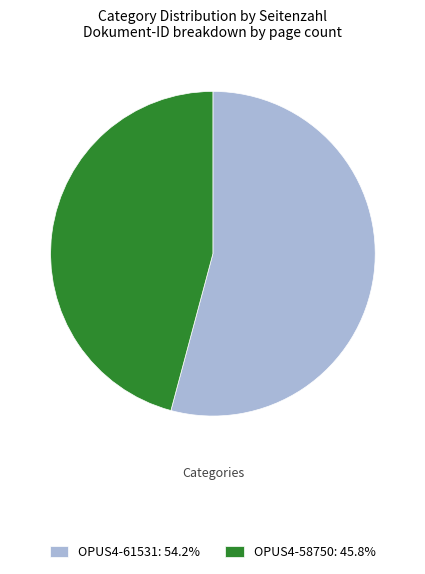

Does any single category account for the majority?

Yes